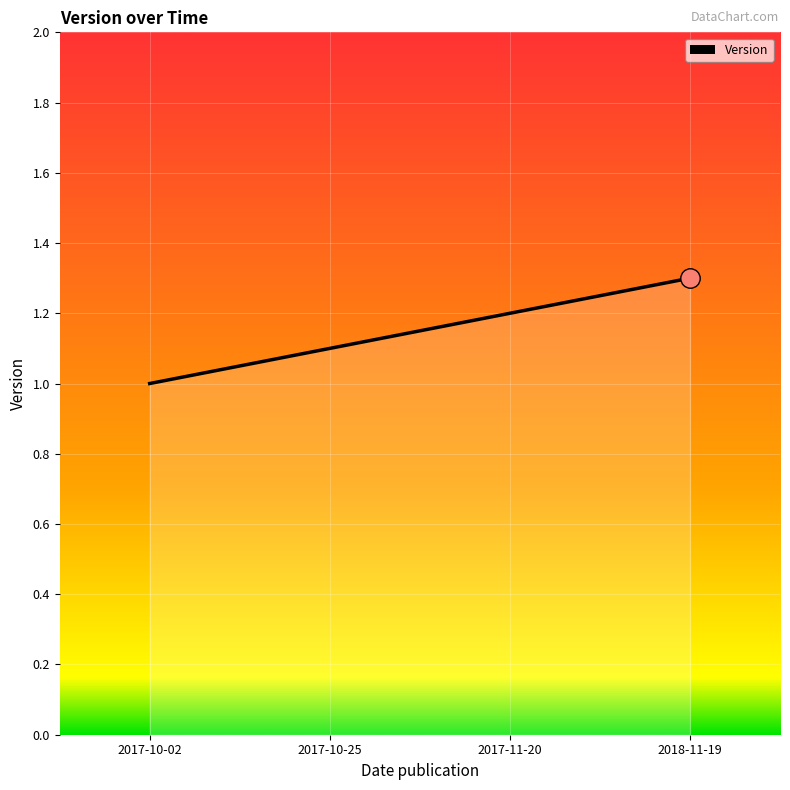

What is the sum of the values at 2018-11-19 and 2017-10-02?

2.3